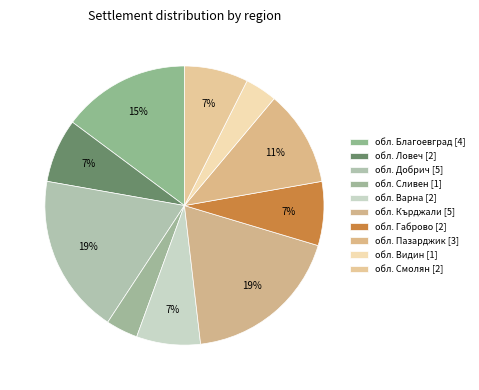

Count the number of slices in the pie.

10